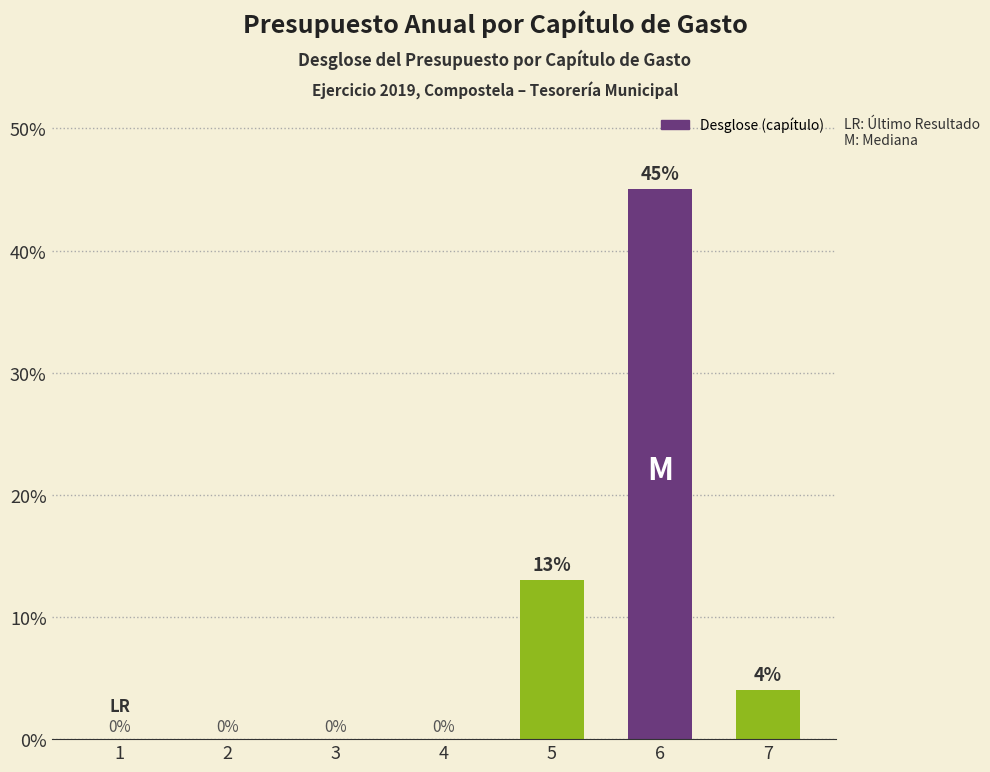

Reading right to left, what are all the values shown in this chart?

7=4	6=45	5=13	4=0	3=0	2=0	1=0